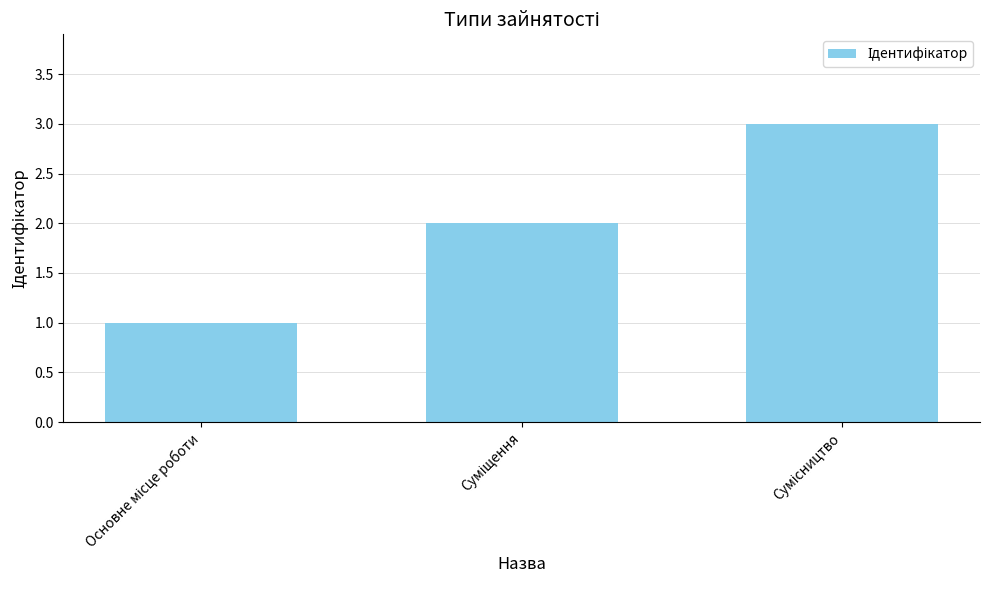

What is the maximum value shown in the chart?

3